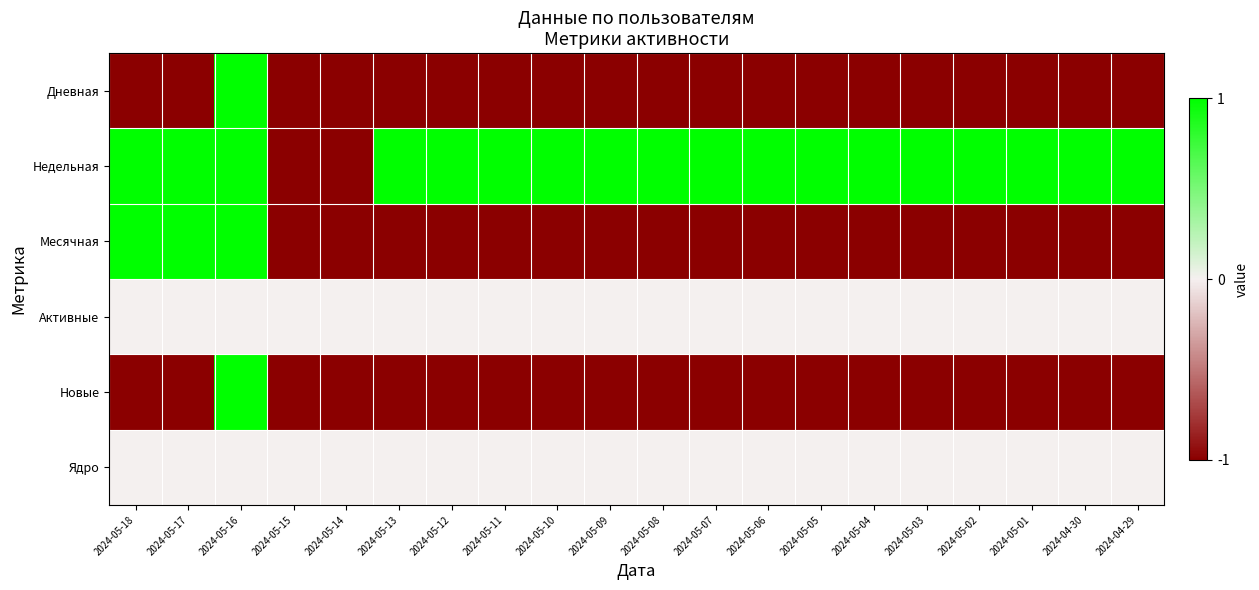

Between 2024-05-10 and 2024-04-29, which series saw the biggest shift?

Дневная